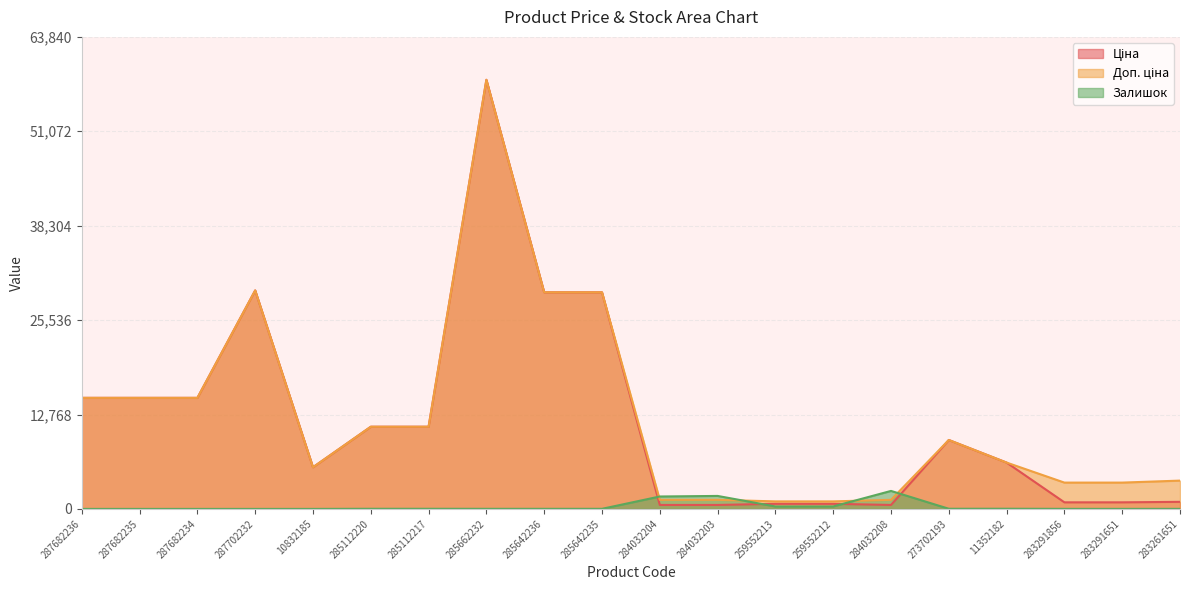

Reading left to right, list all the values displayed in this chart.

Ціна: 15019.2	15019.2	15019.2	29548.9	5636.0	11113.6	11113.6	58037.0	29294.9	29294.9	535.4	535.4	689.1	689.1	535.4	9321.4	6266.7	889.9	889.9	957.1
Доп. ціна: 15019.2	15019.2	15019.2	29548.9	5636.0	11113.6	11113.6	58037.0	29294.9	29294.9	1227.2	1227.2	1017.8	1017.8	1227.2	9321.4	6266.7	3559.7	3559.7	3828.4
Залишок: 0.0	0.0	0.0	0.0	1.0	17.0	17.0	12.0	12.0	11.0	1680.0	1756.0	330.0	333.0	2433.0	19.0	23.0	7.0	6.0	8.0